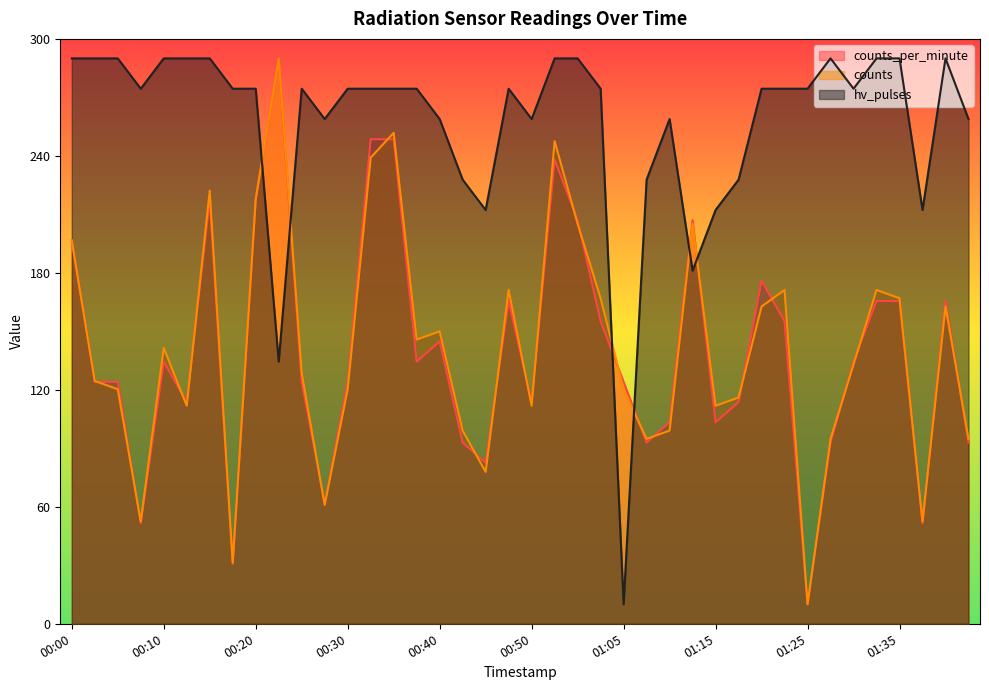

Rank the series by their maximum value, from lowest to highest.

hv_pulses, counts_per_minute, counts